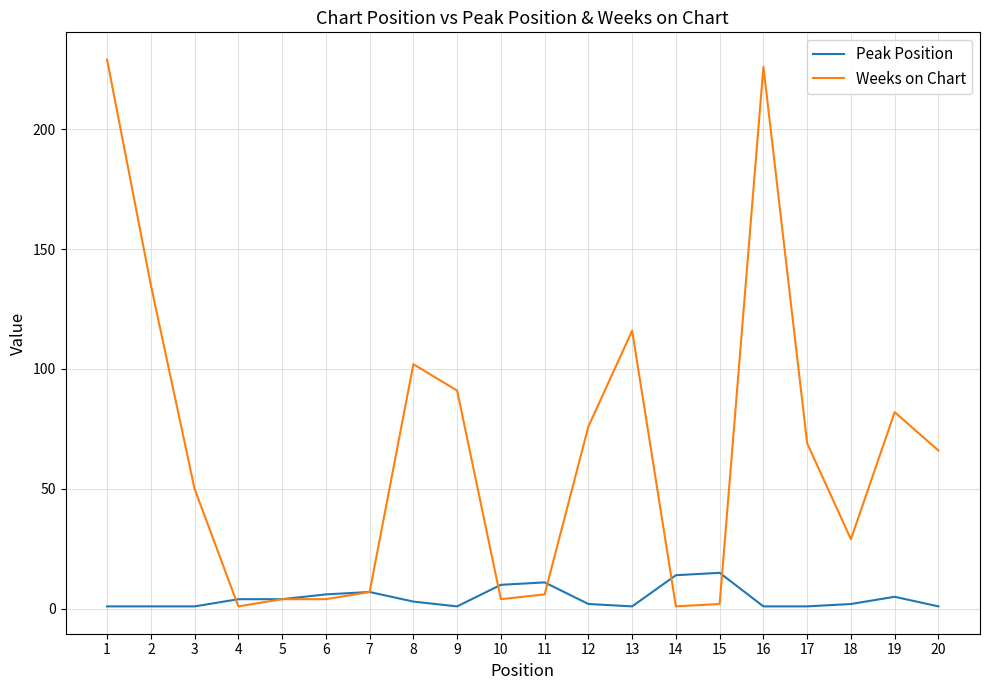

Is it true that Weeks on Chart equals 4 at 10?

True